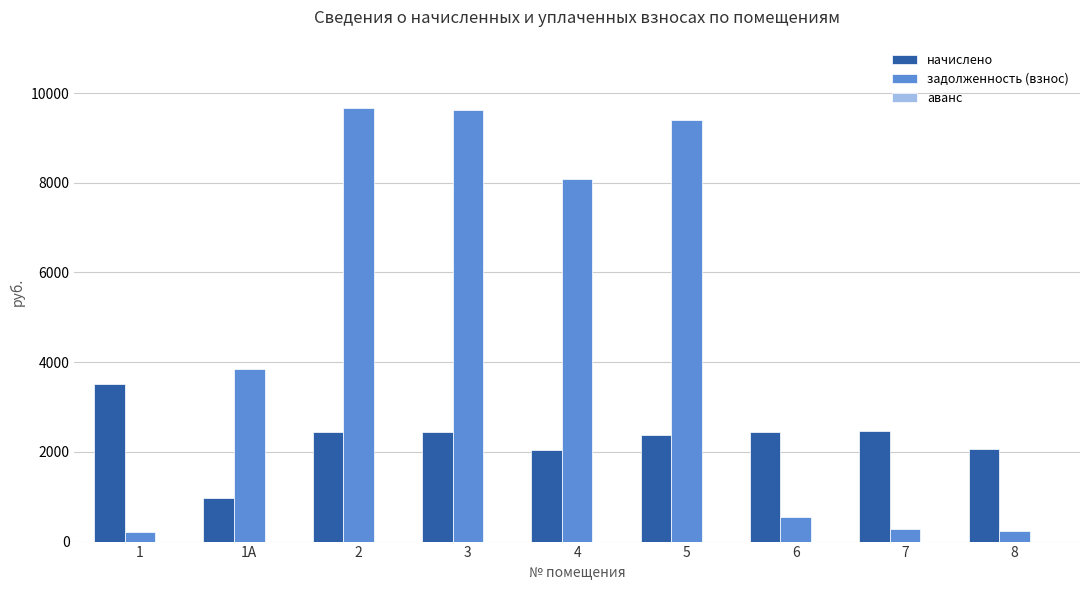

Which category has the lowest value in the начислено series?

1А